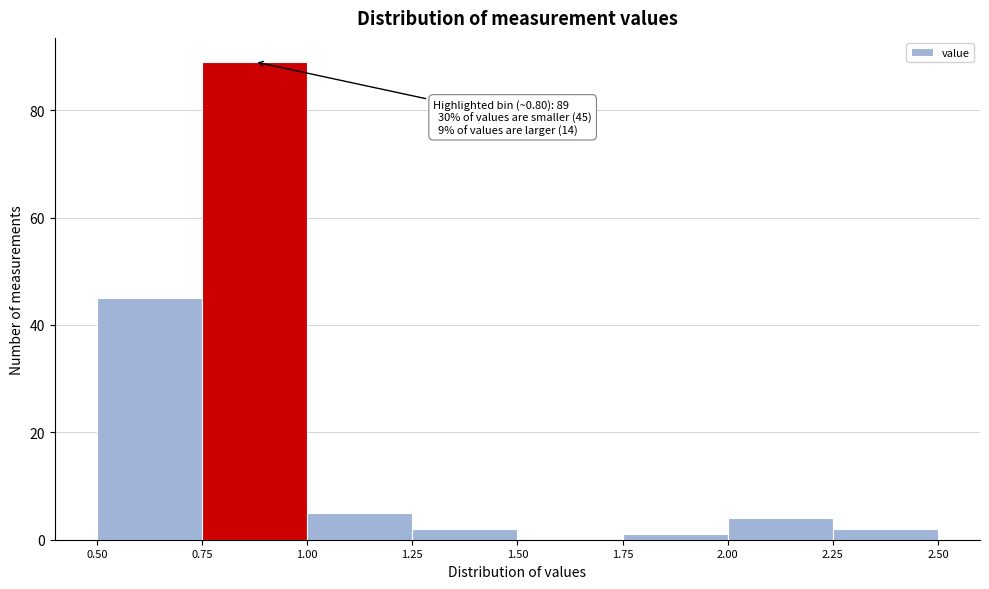

Which range on the x-axis has the tallest bar?

0.75 to 1.00